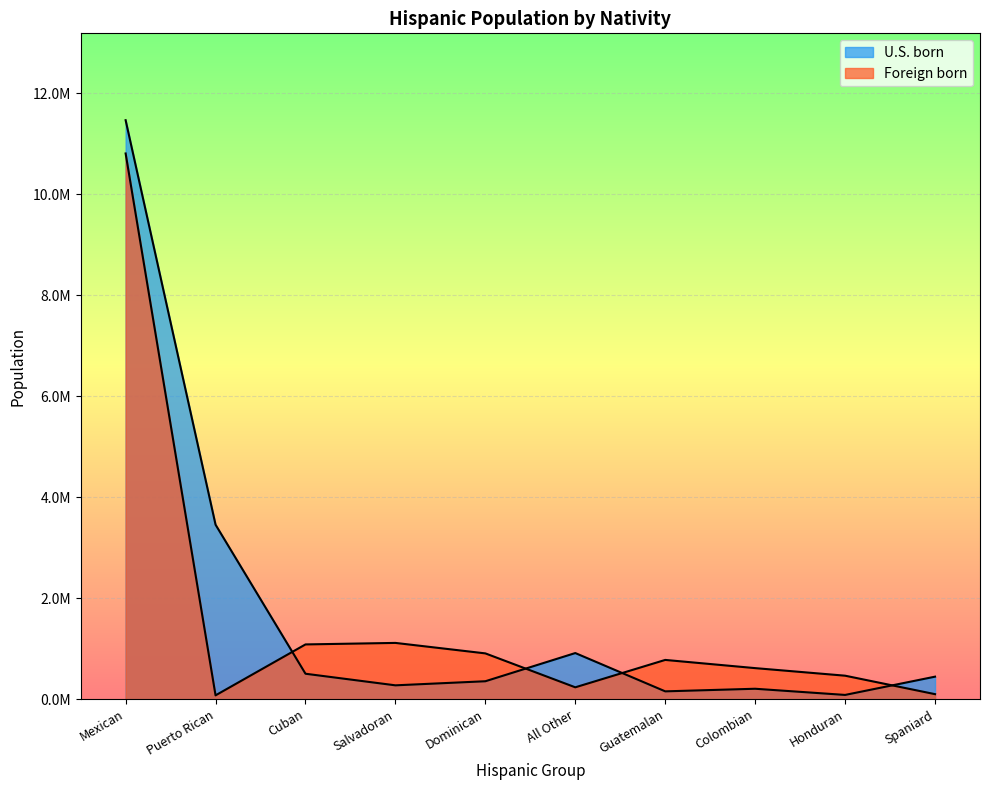

What is the sum of the Foreign born values at Honduran and All Other?

701903